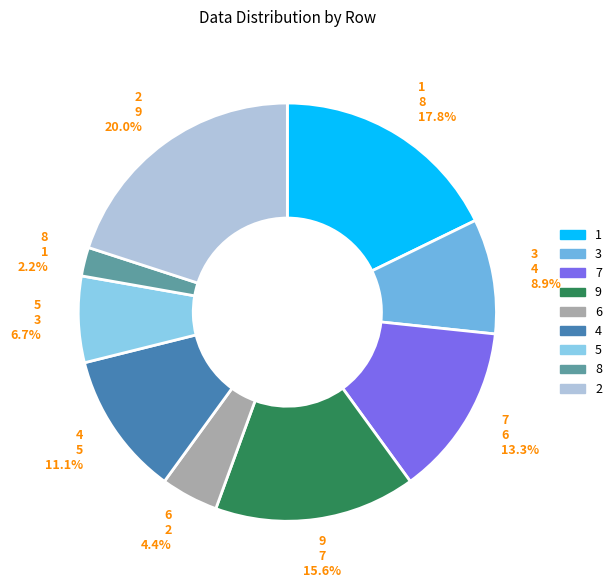

How many slices are in this pie chart?

9